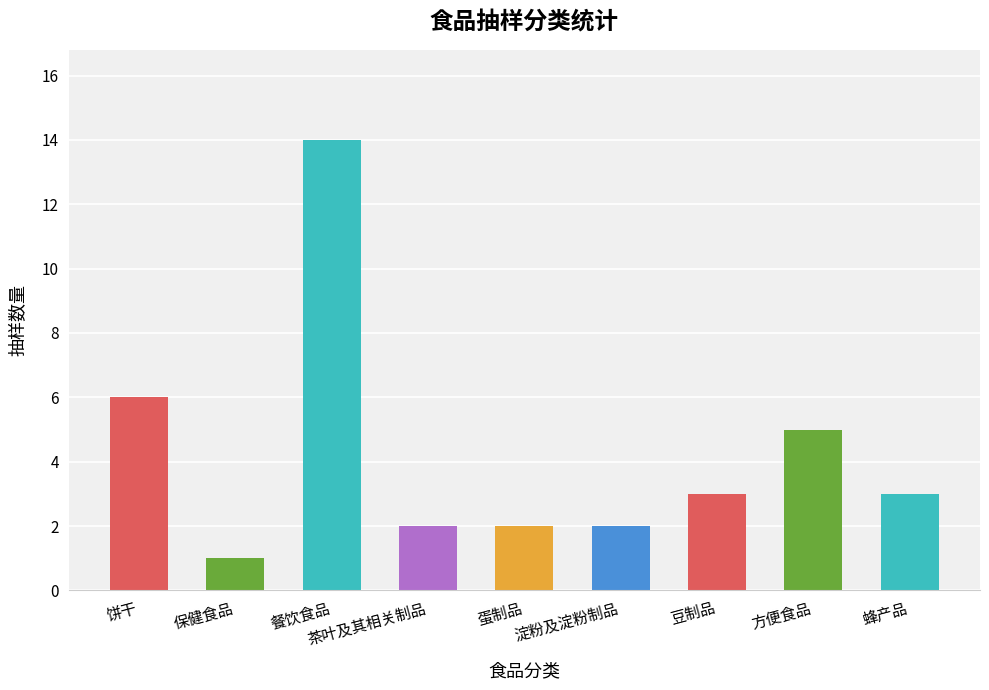

What is the sum of all values?

38